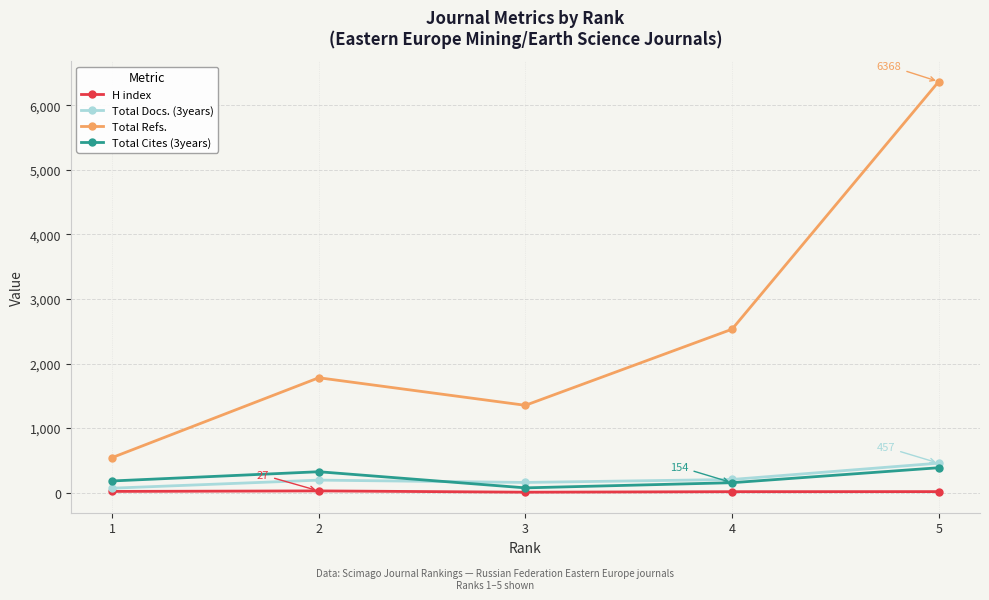

What is the greatest value displayed?

6368